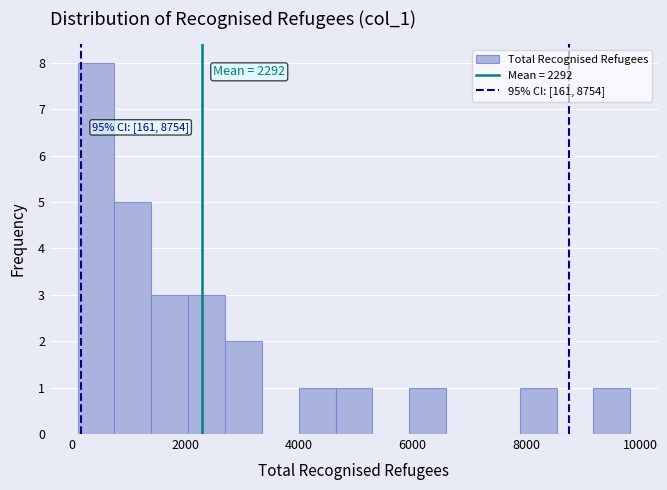

Read against the x-axis, roughly where is the centre of the tallest bar?

400